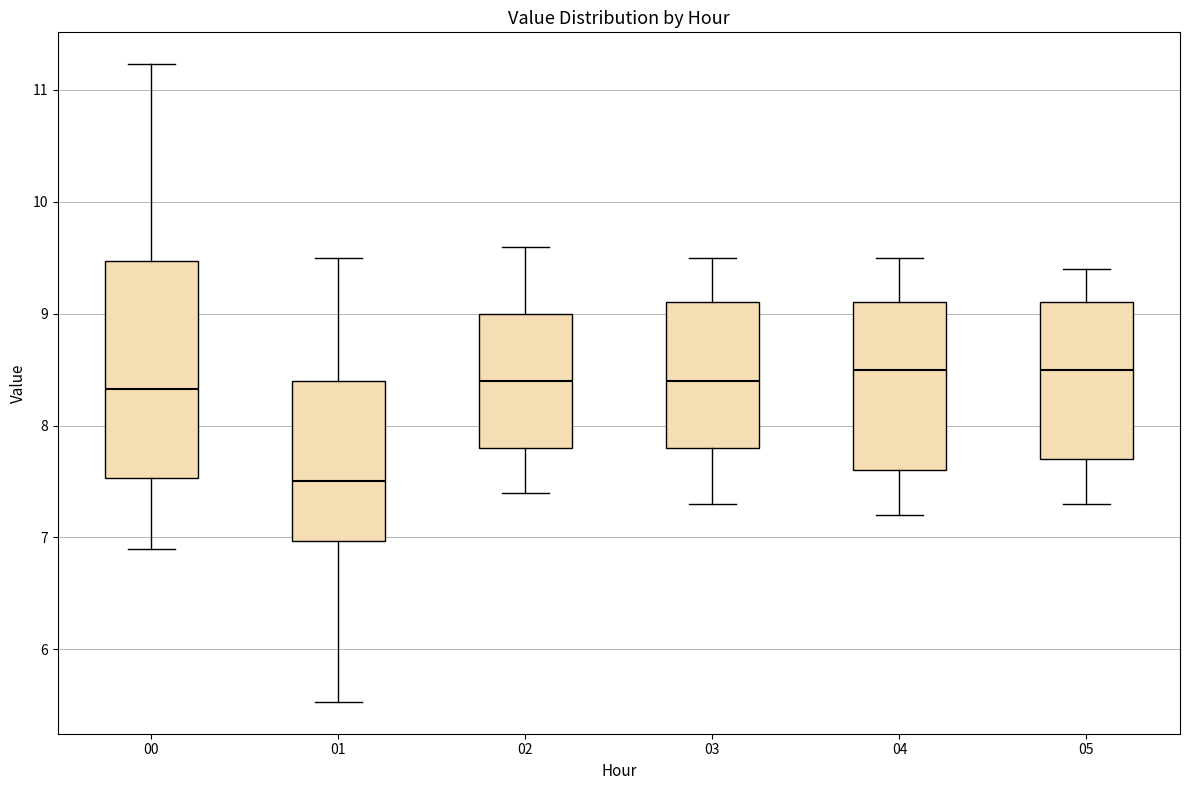

Reading left to right, read every box against the y-axis: the position of its median line, the range the box covers, and the ends of its whiskers. The values are not printed on the chart, so give them approximately, as read against the axis.

00: median 8.3, box 7.5 to 9.5, whiskers 6.9 to 11.2
01: median 7.5, box 7.0 to 8.4, whiskers 5.5 to 9.5
02: median 8.4, box 7.8 to 9.0, whiskers 7.4 to 9.6
03: median 8.4, box 7.8 to 9.1, whiskers 7.3 to 9.5
04: median 8.5, box 7.6 to 9.1, whiskers 7.2 to 9.5
05: median 8.5, box 7.7 to 9.1, whiskers 7.3 to 9.4